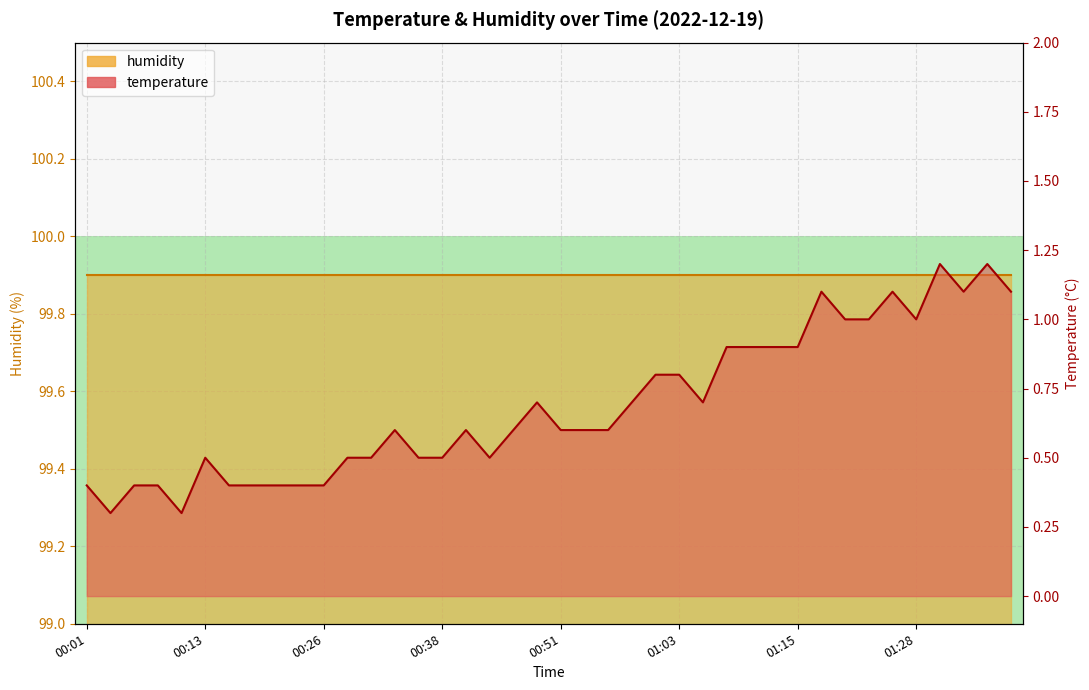

Rank the categories by value from lowest to highest.

00:04, 00:11, 00:01, 00:06, 00:09, 00:16, 00:18, 00:21, 00:23, 00:26, 00:13, 00:28, 00:31, 00:36, 00:38, 00:43, 00:33, 00:41, 00:46, 00:51, 00:53, 00:56, 00:48, 00:58, 01:06, 01:01, 01:03, 01:08, 01:10, 01:13, 01:15, 01:20, 01:23, 01:28, 01:18, 01:25, 01:32, 01:37, 01:30, 01:35